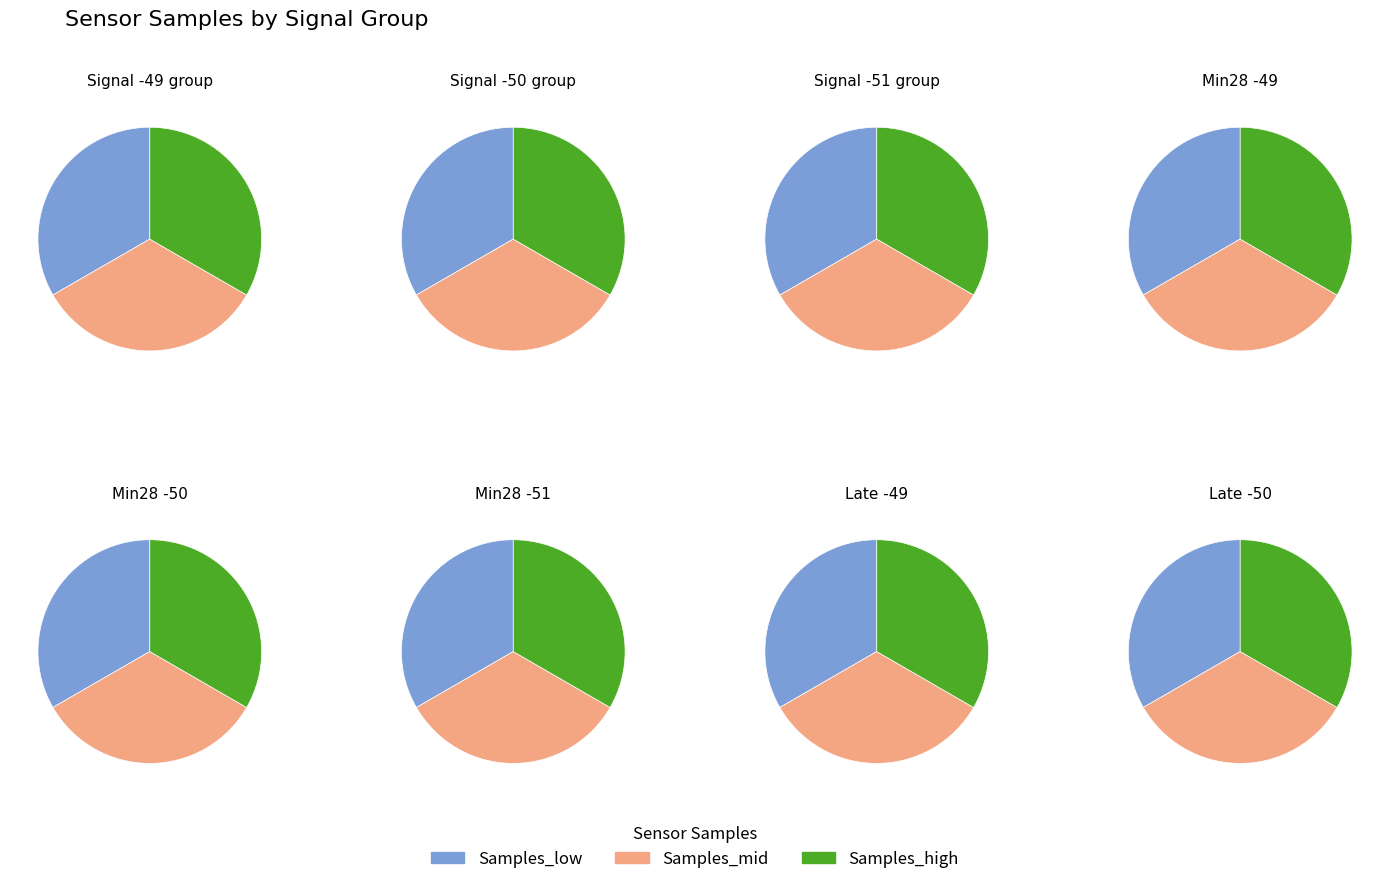

To the nearest percent, what percentage of the pie is Signal -49?

33%